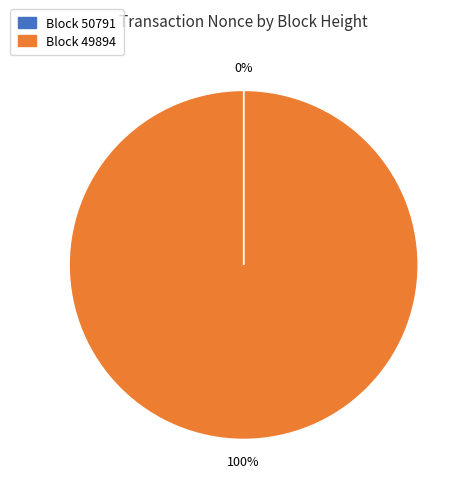

Is there a majority slice in this chart?

Yes